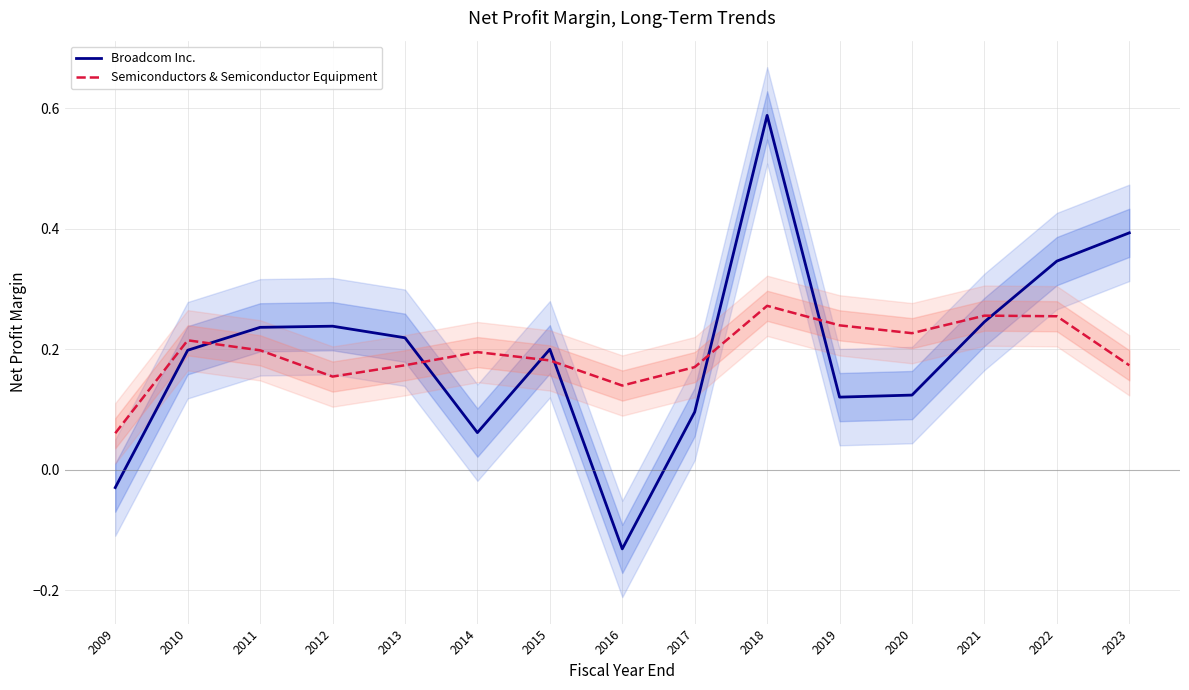

What is the value of the Broadcom Inc. point at the 10th from the left?

0.6